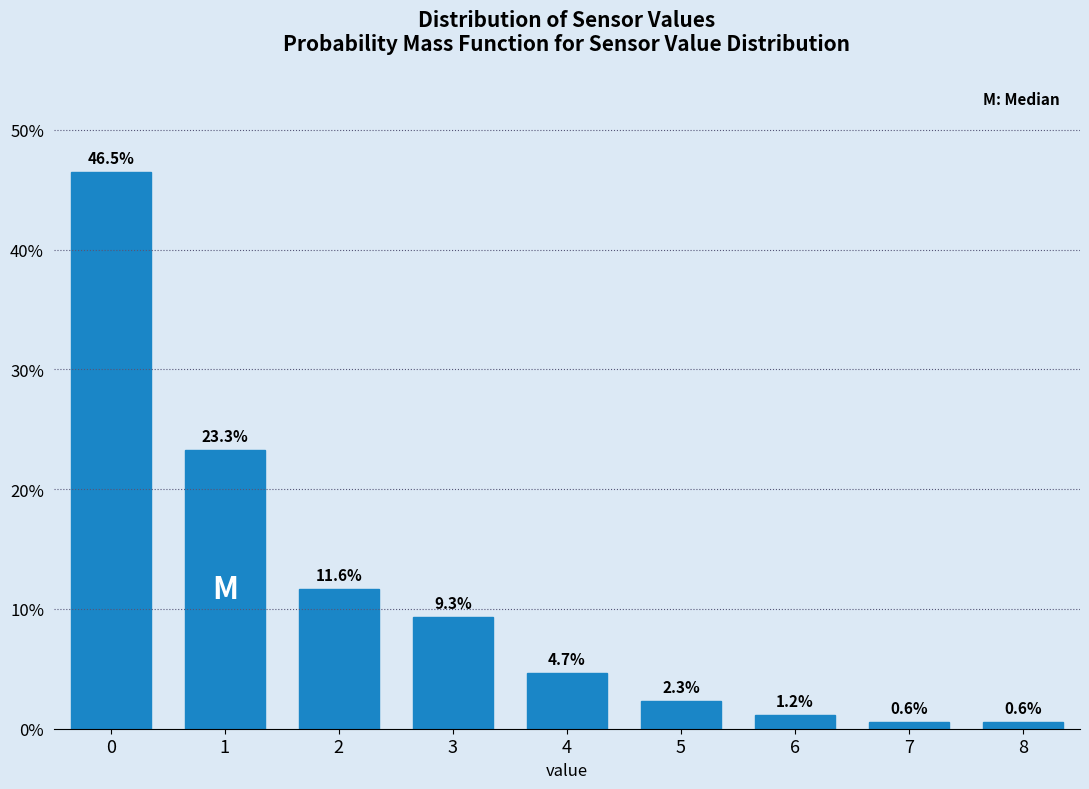

Reading left to right, what are all the values shown in this chart?

0=46.5	1=23.3	2=11.6	3=9.3	4=4.7	5=2.3	6=1.2	7=0.6	8=0.6